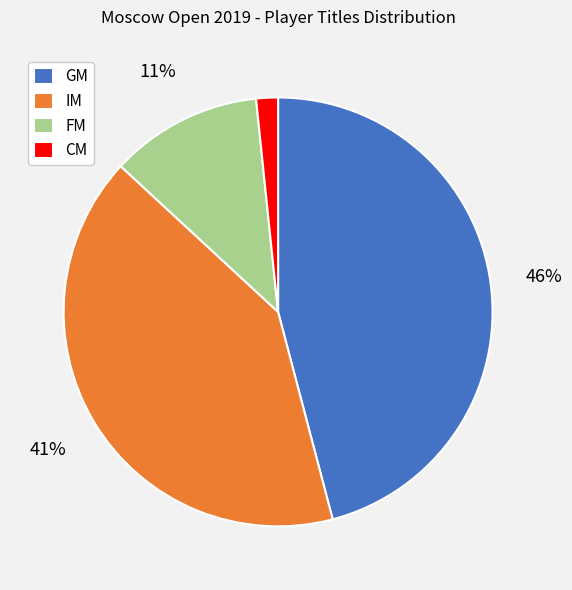

Which has a higher value, CM or IM?

IM